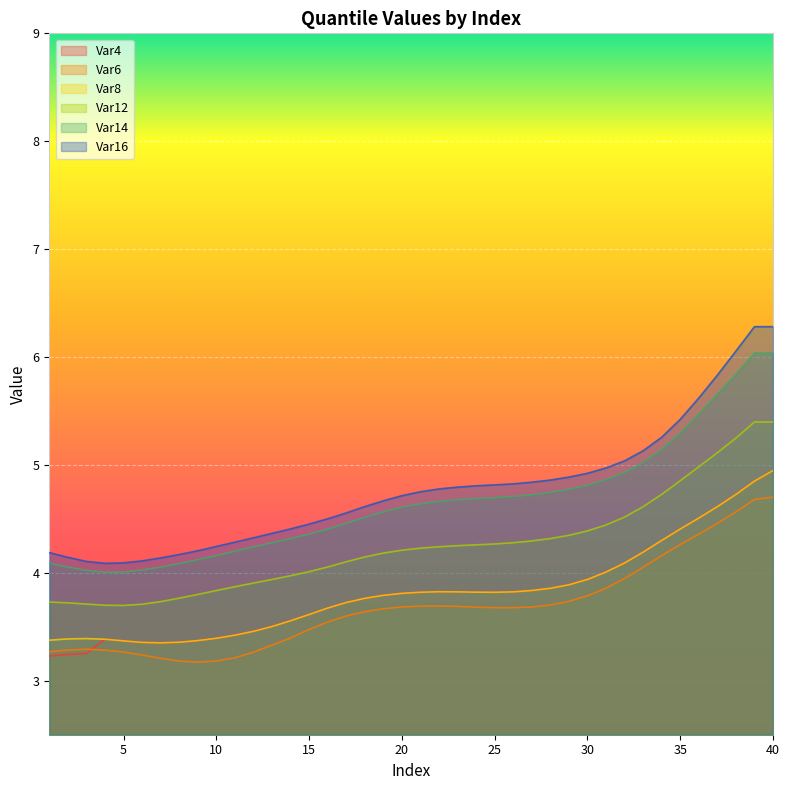

What is the value of the Var6 point at the 2nd from the left?

3.3